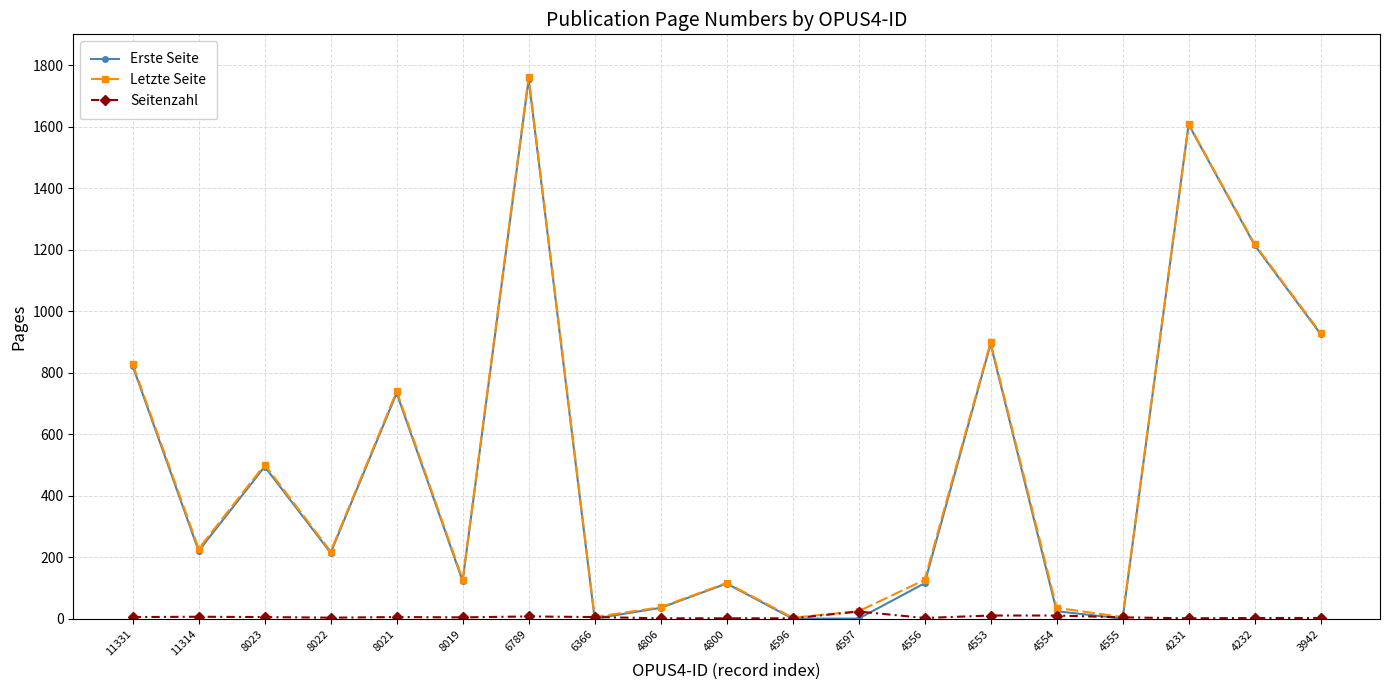

Read the Letzte Seite value at 8021, to the nearest 50.

750